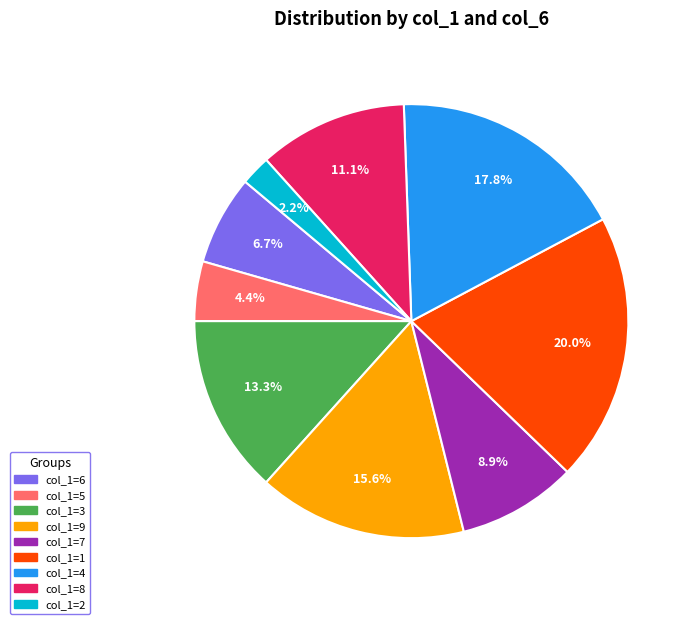

Is there a majority slice in this chart?

No